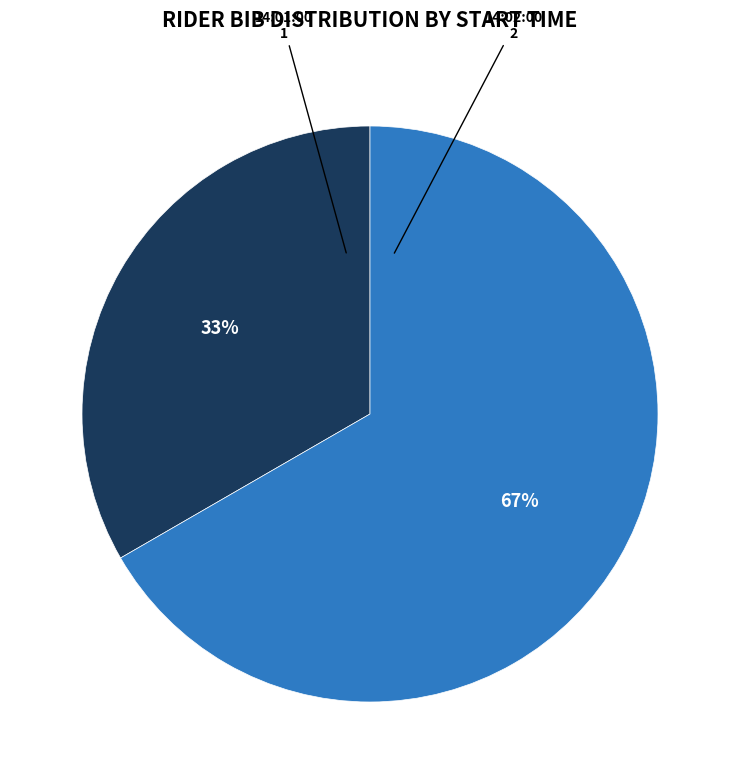

Is there a majority slice in this chart?

Yes